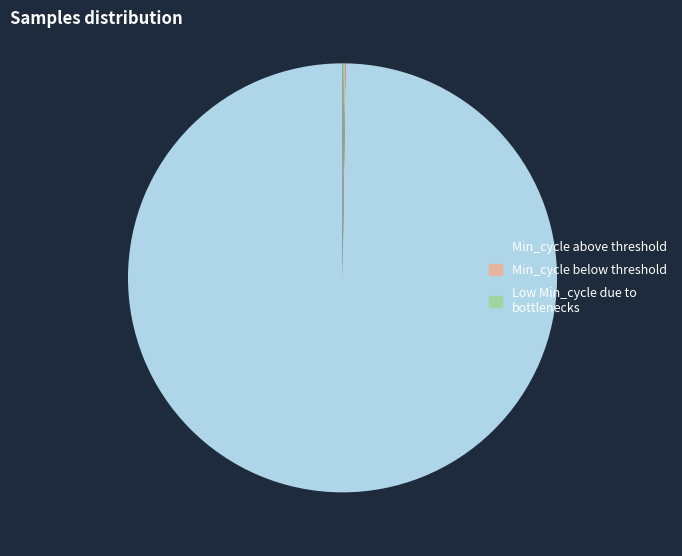

Which slice is the largest?

Min_cycle above threshold